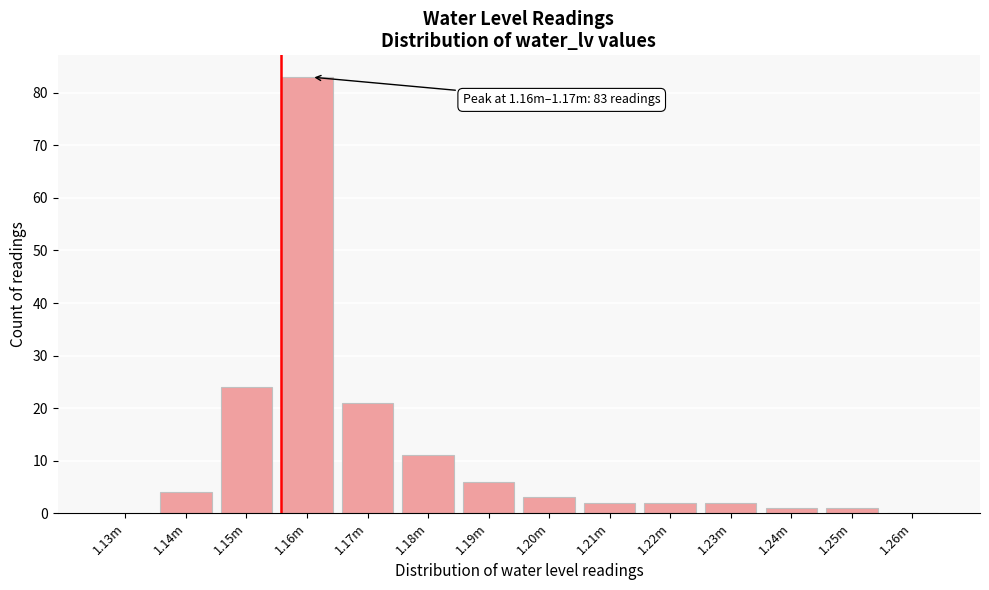

Reading right to left, transcribe all the data shown in this chart.

1.26m=0	1.25m=1	1.24m=1	1.23m=2	1.22m=2	1.21m=2	1.20m=3	1.19m=6	1.18m=11	1.17m=21	1.16m=83	1.15m=24	1.14m=4	1.13m=0